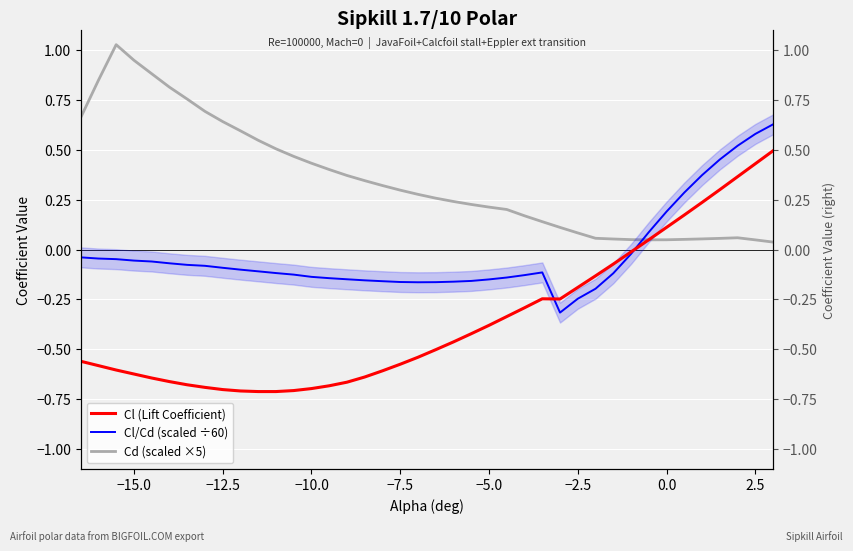

Is it true that Cl/Cd (scaled ÷60) equals 1.0 at 2.5?

False